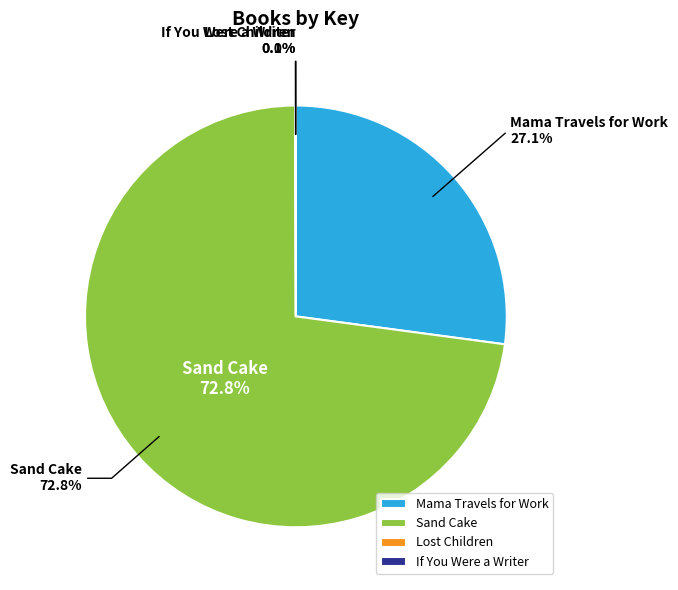

Between Sand Cake and If You Were a Writer, which is larger?

Sand Cake